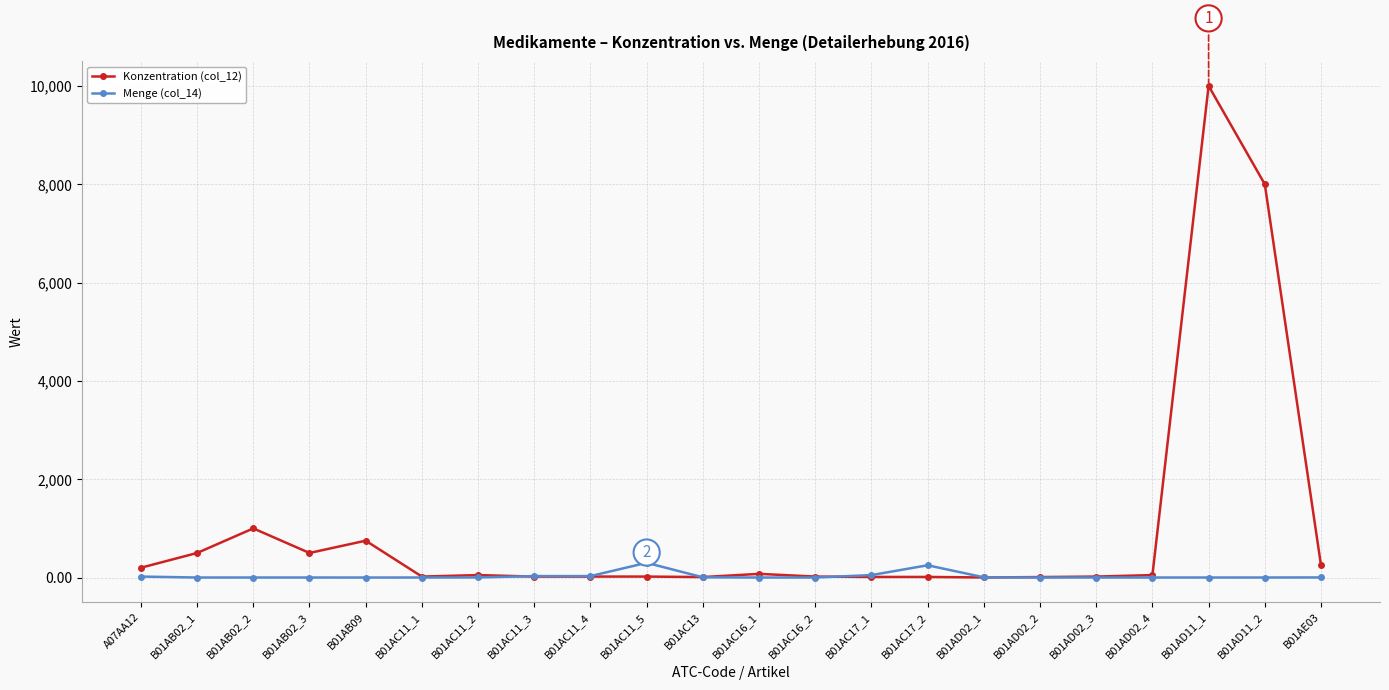

What is the average value of the Konzentration (col_12) series?

979.2